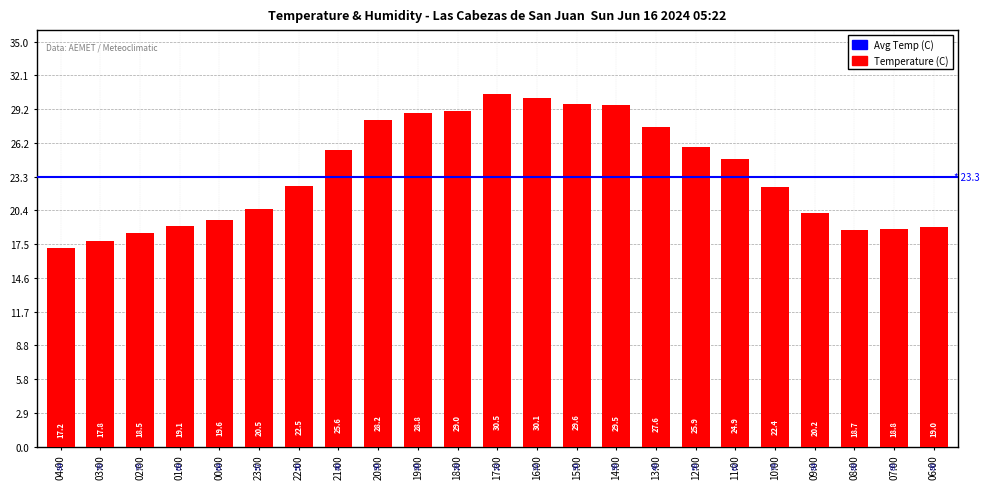

What is the change in value from 02:00 to 07:00?

+0.3